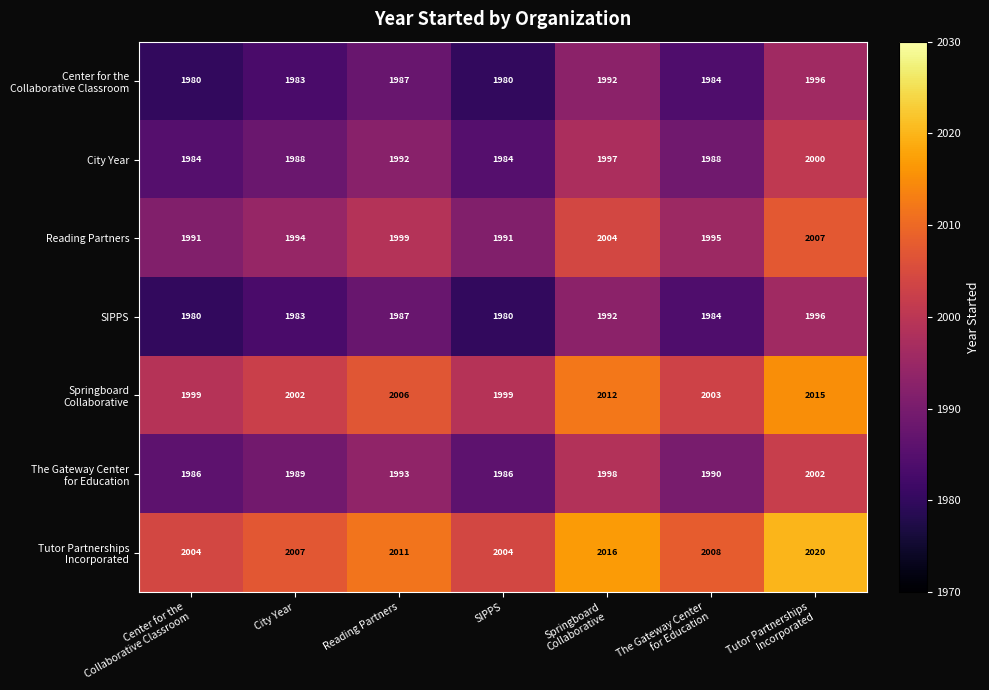

True or false: Reading Partners has a value of 3190 at City Year.

False